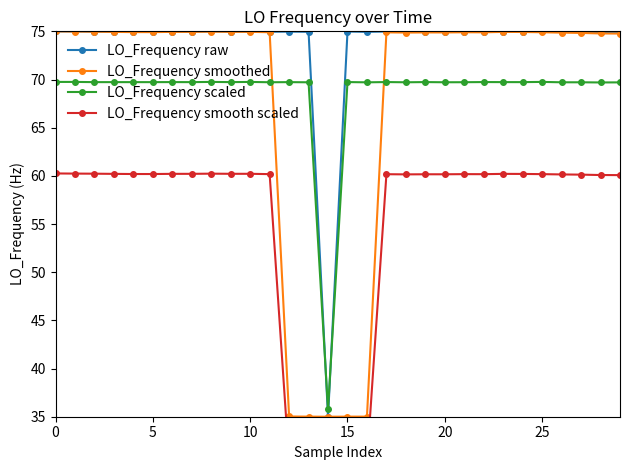

What value does the LO_Frequency smooth scaled series have at 14?

30.2